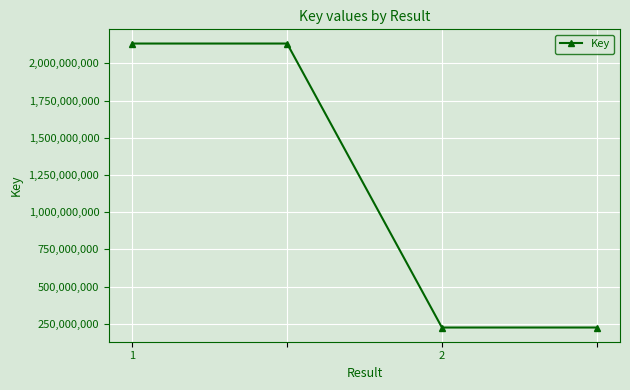

Is this an area chart (filled region under the line)?

No